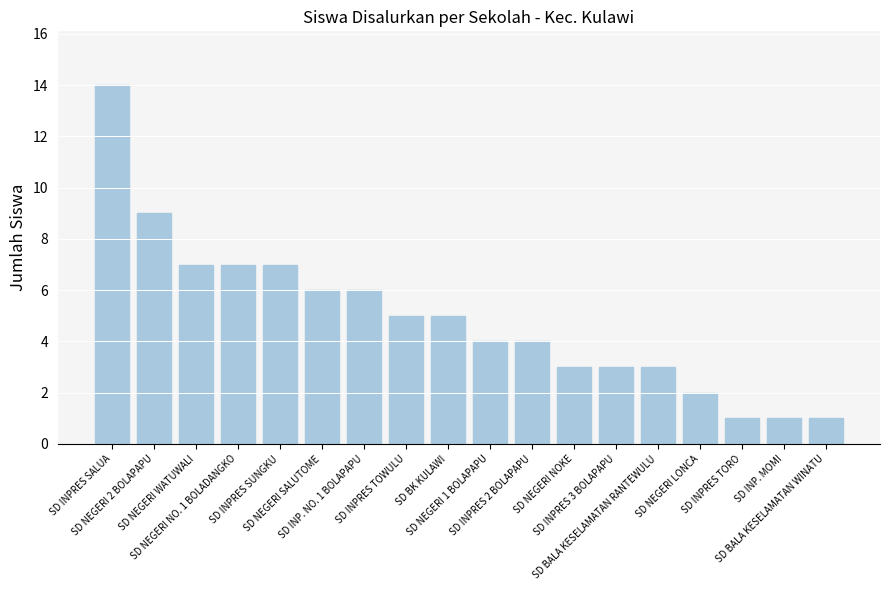

What is the value of the 3rd bar from the left?

7